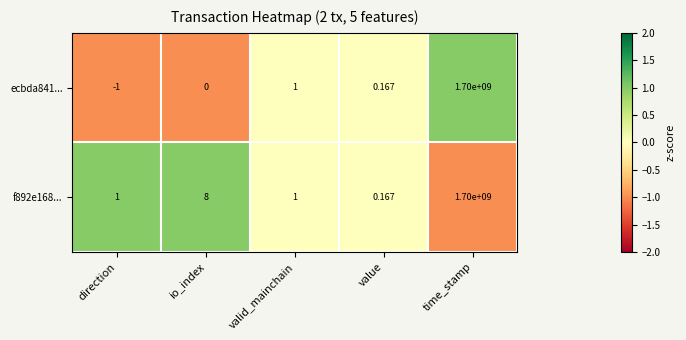

Which category has the lowest value in the f892e168... series?

value